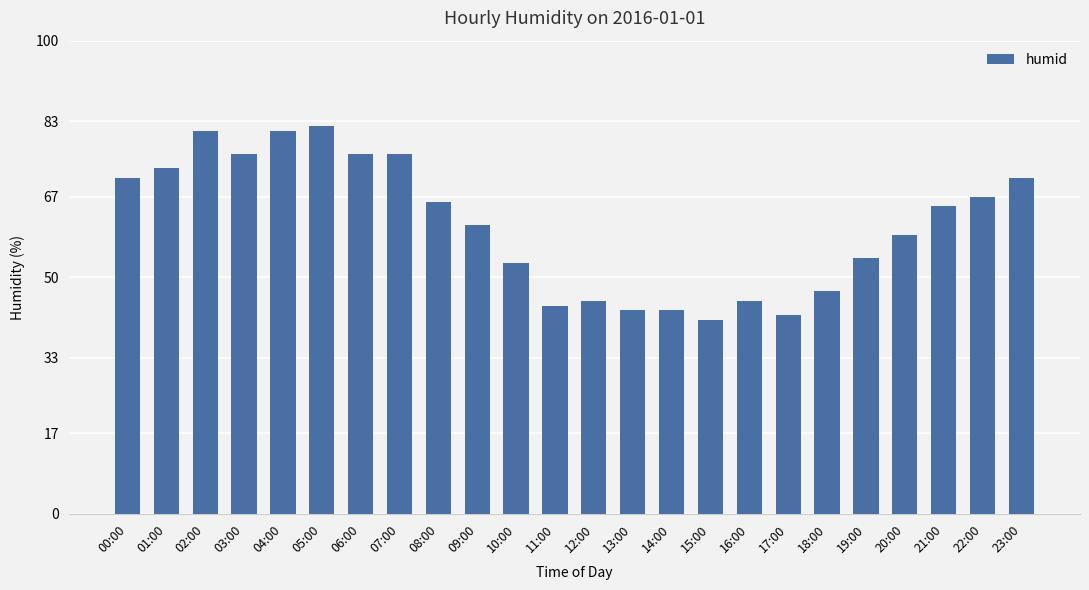

What is the change in value from 02:00 to 17:00?

-39